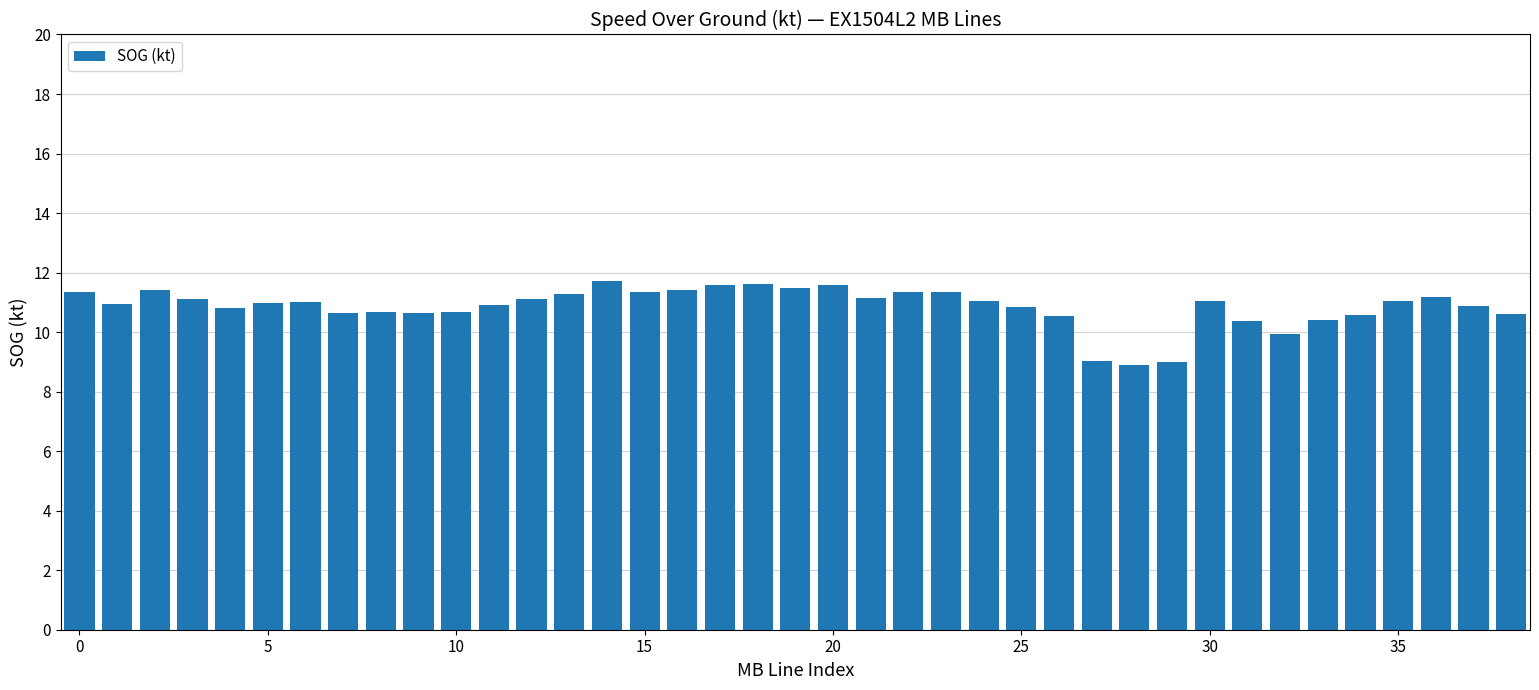

What is the smallest value displayed?

8.9